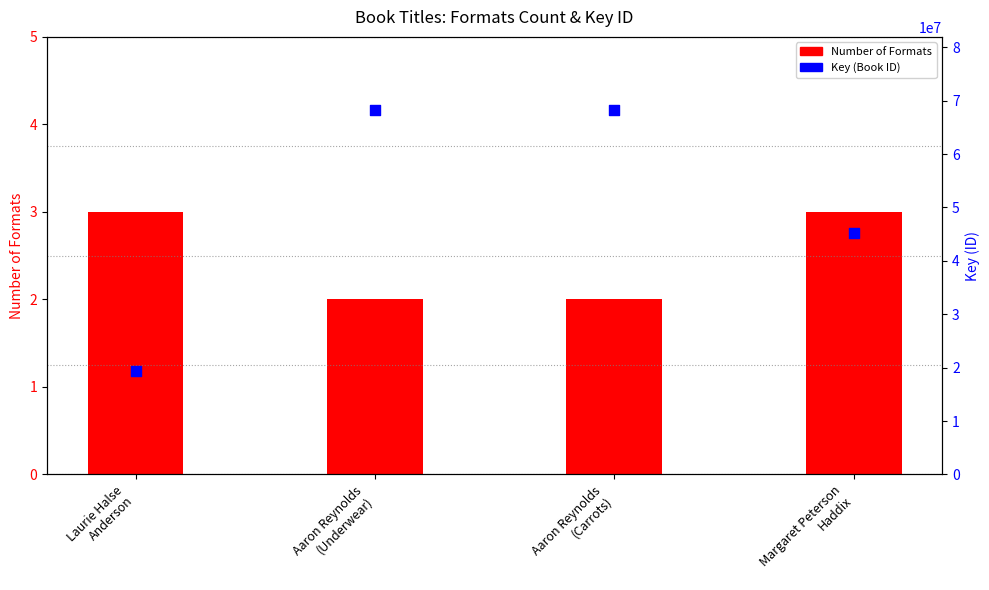

At which category is the sum across all series the highest?

Aaron Reynolds
(Underwear)